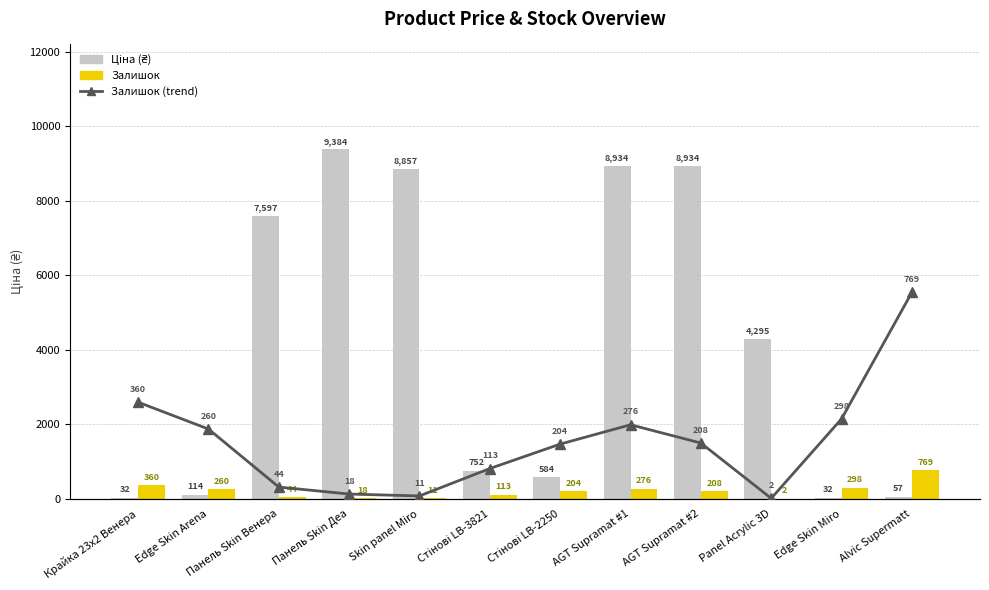

How many data points in Ціна are above 4295?

6